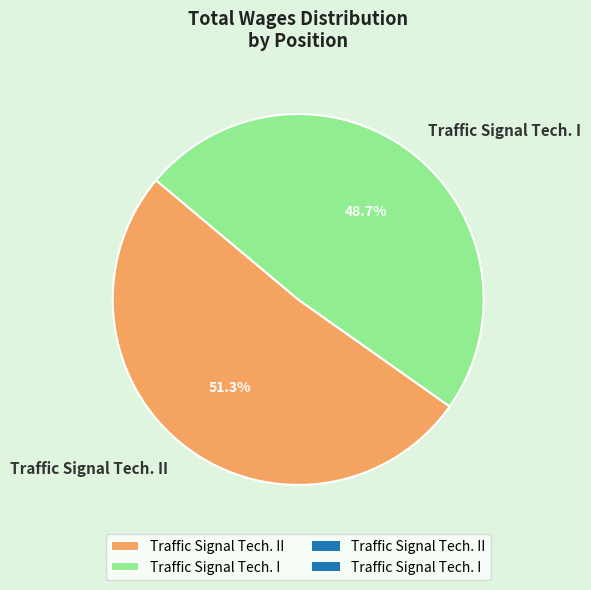

What portion of the pie excludes Traffic Signal Tech. II?

48.7%